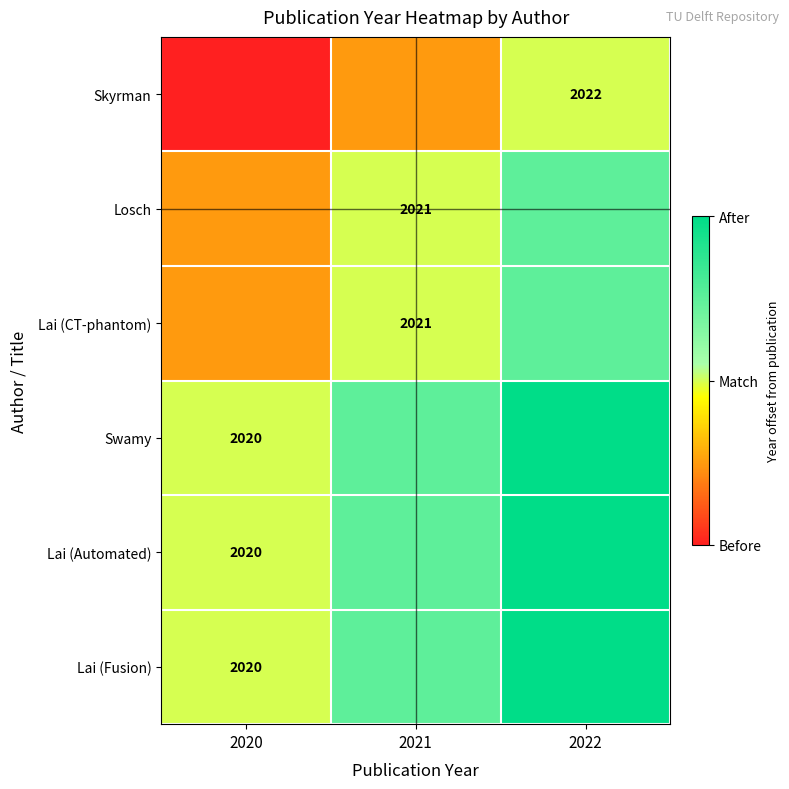

At 2020, list the series in order from largest to smallest.

Swamy, Lai (Automated), Lai (Fusion), Losch, Lai (CT-phantom), Skyrman